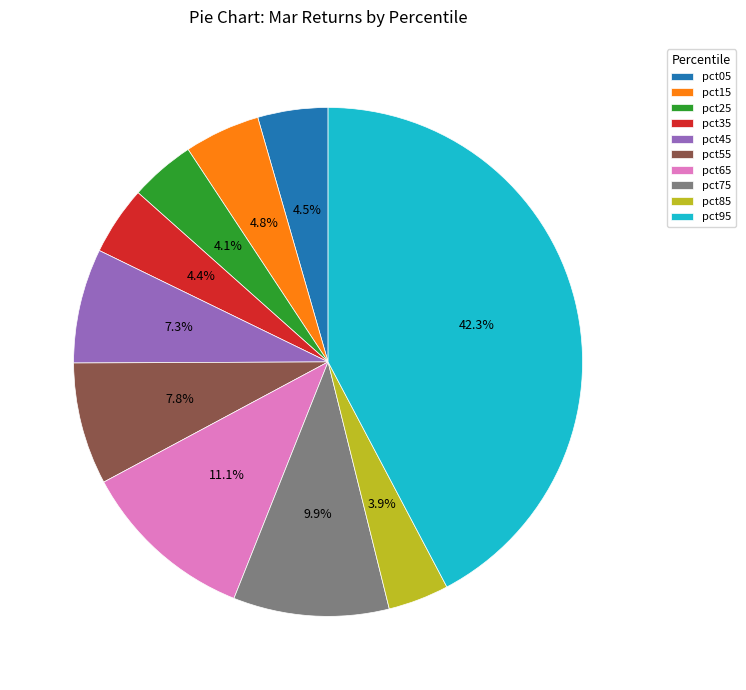

Combined, do pct55 and pct35 account for over 50%?

No